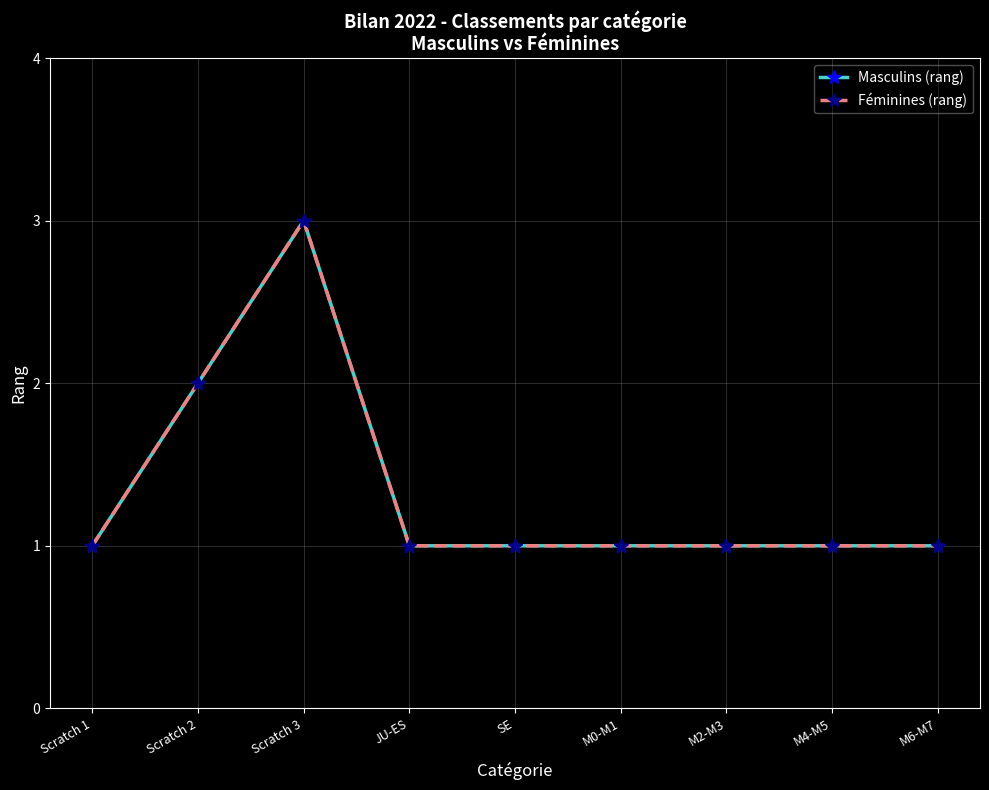

Is this an area chart (filled region under the line)?

No